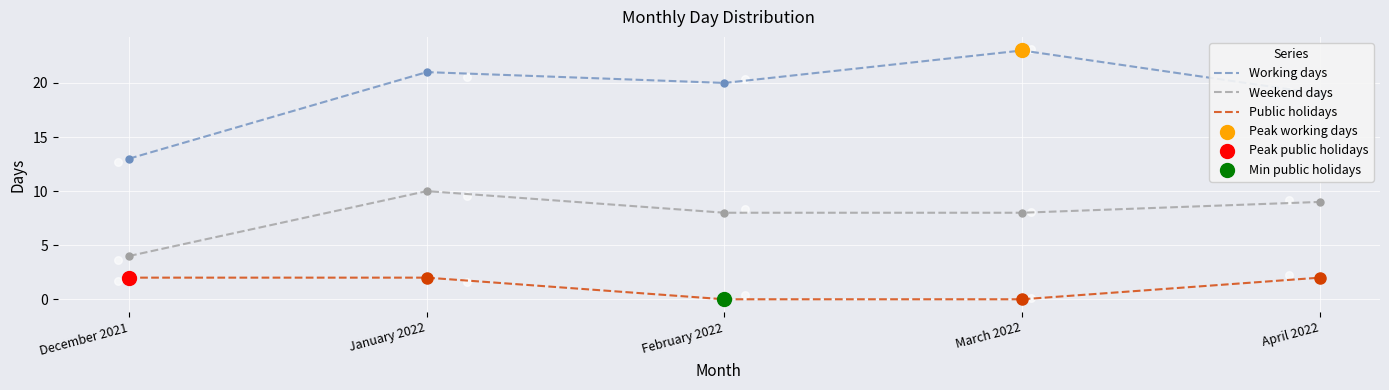

What is the total value across all series at March 2022?

31